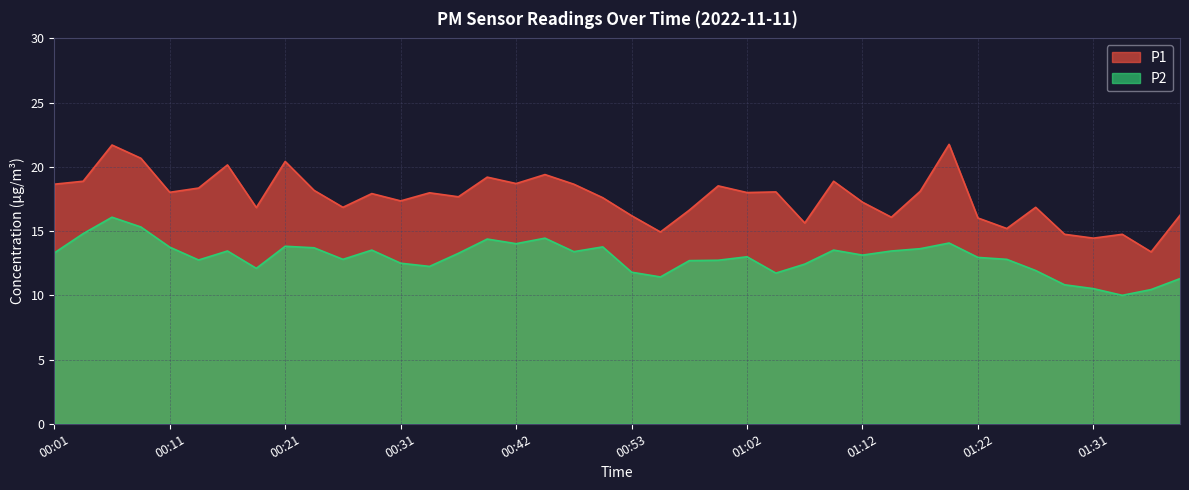

How many values in the P1 series exceed 17?

25